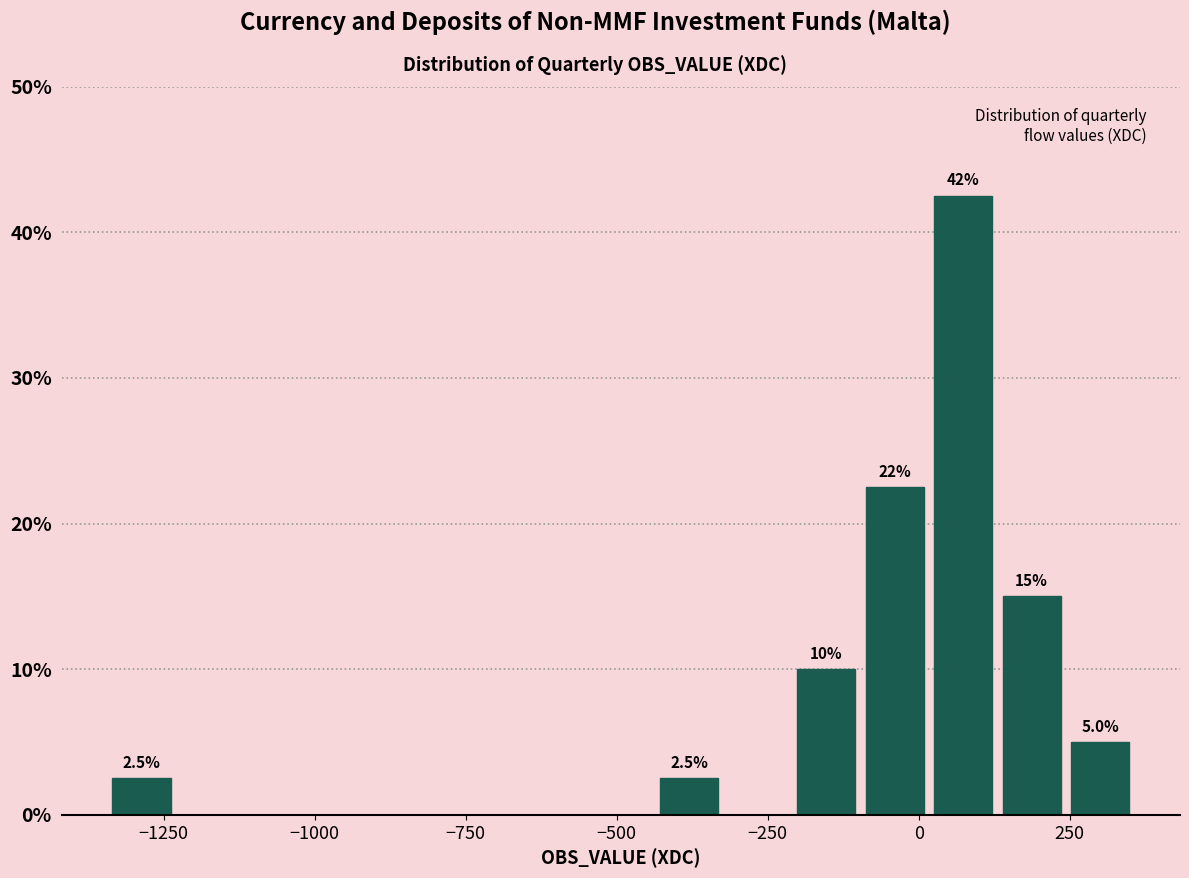

Read against the x-axis, roughly where is the centre of the tallest bar?

50